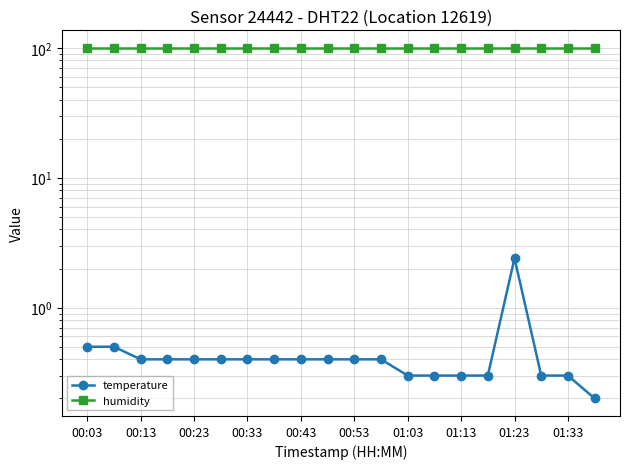

List the series in order of their peak value, highest first.

humidity, temperature